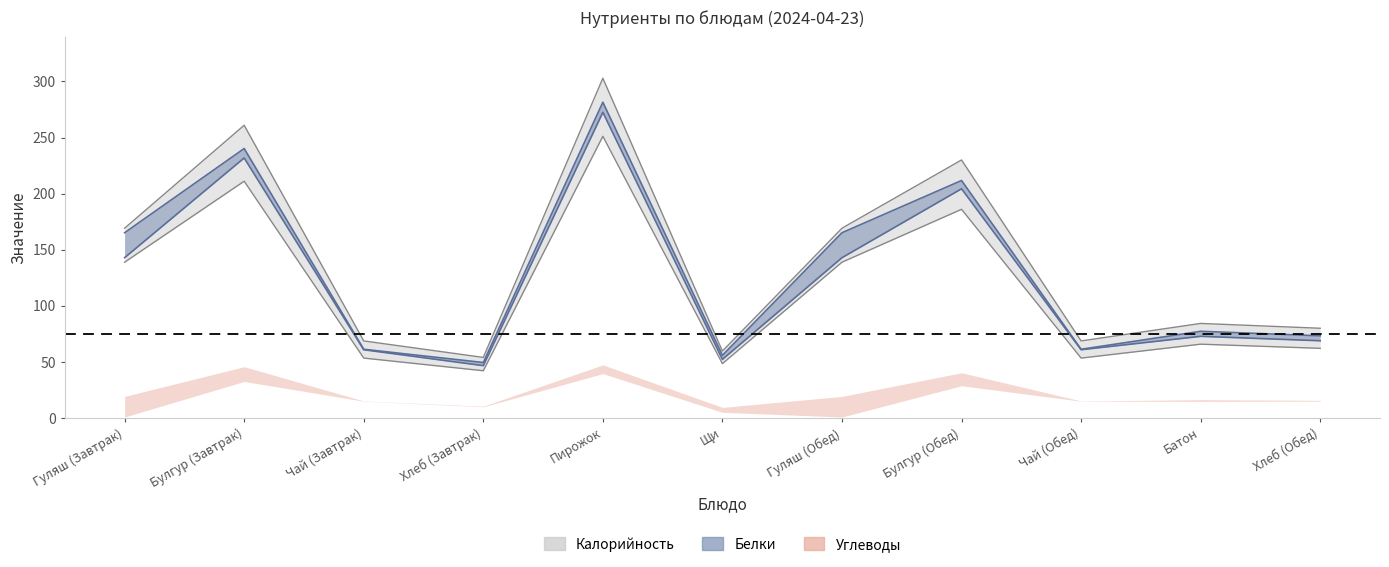

True or false: Белки has more than 2 interior local peaks.

True